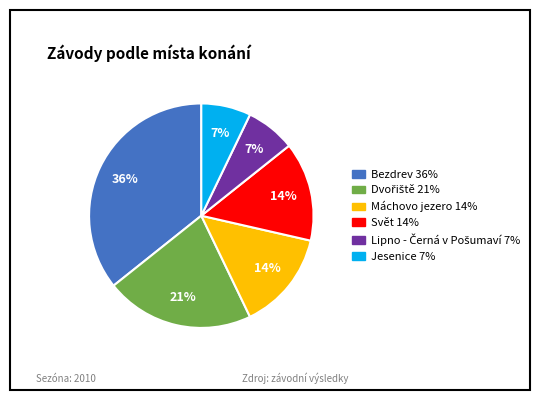

True or false: Máchovo jezero accounts for 14% of the total.

True